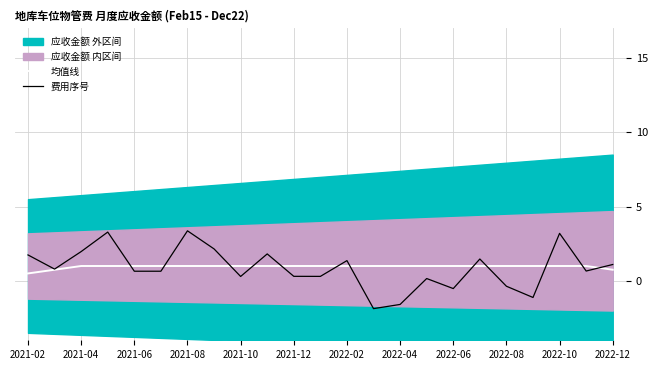

What is the greatest value displayed?

3.4